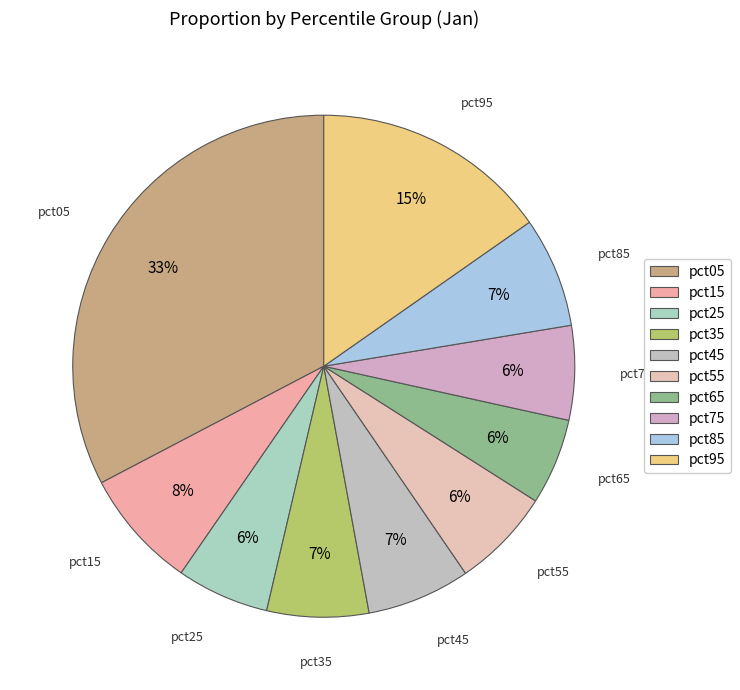

Is there a majority slice in this chart?

No